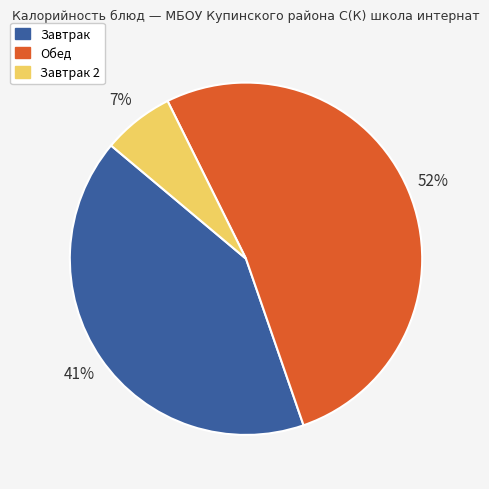

Is the sum of Обед and Завтрак greater than half?

Yes